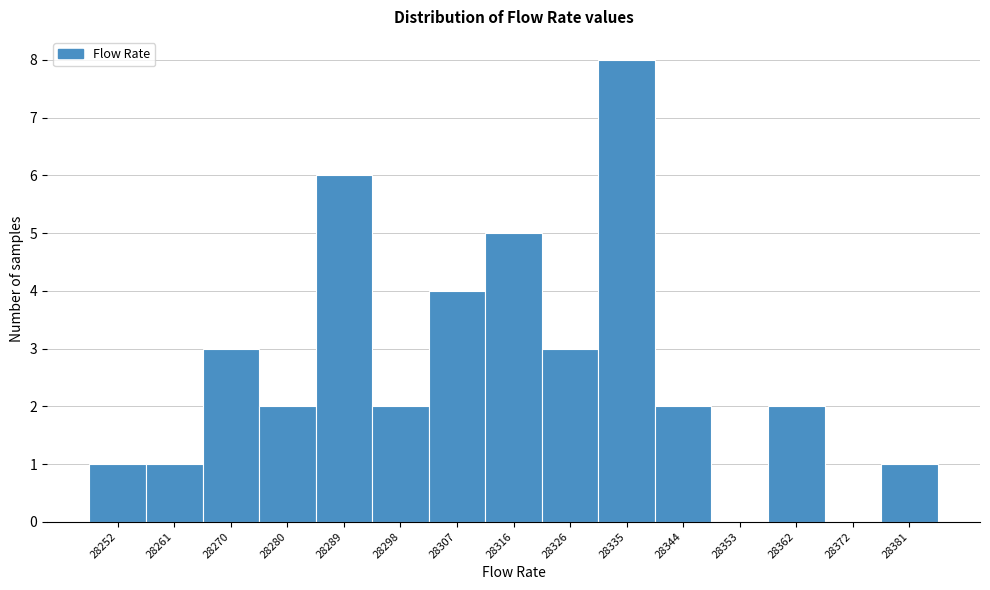

Reading left to right, list all the values displayed in this chart.

28252=1	28261=1	28270=3	28280=2	28289=6	28298=2	28307=4	28316=5	28326=3	28335=8	28344=2	28353=0	28362=2	28372=0	28381=1